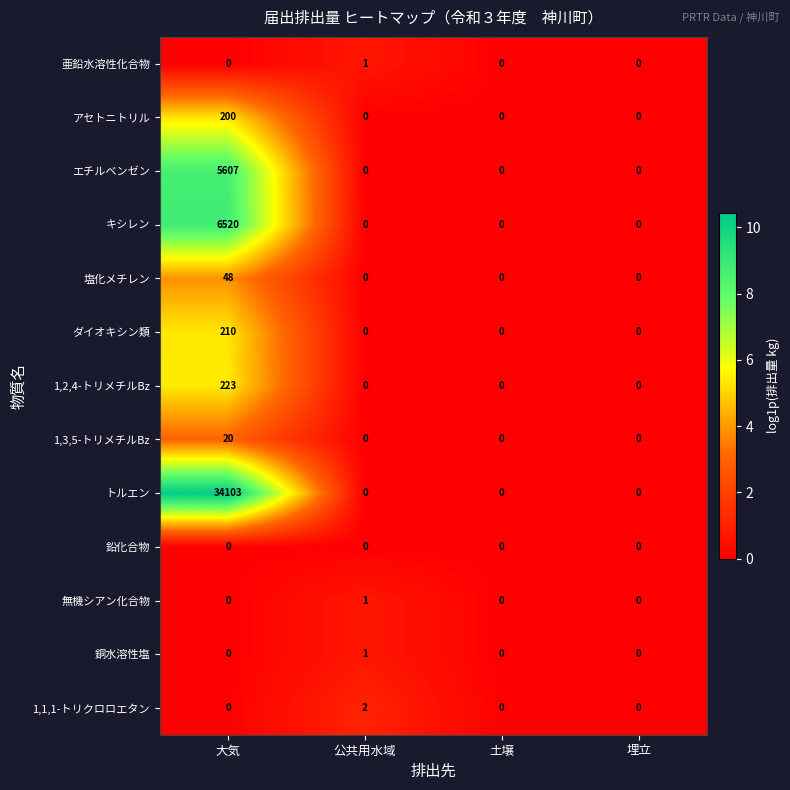

What is the maximum value shown in the chart?

34103